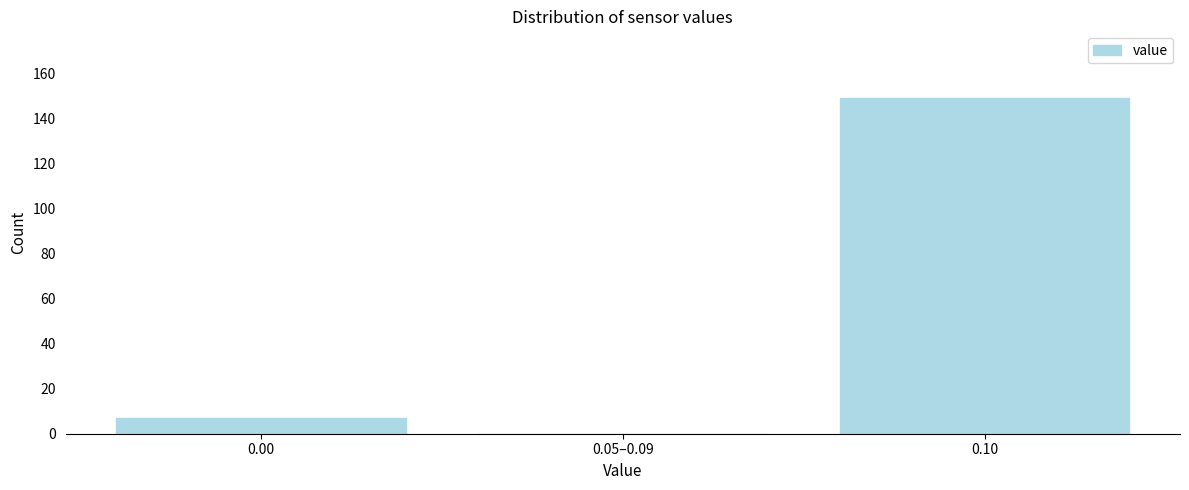

Reading left to right, transcribe all the data shown in this chart.

0.00=7	0.05–0.09=0	0.10=149